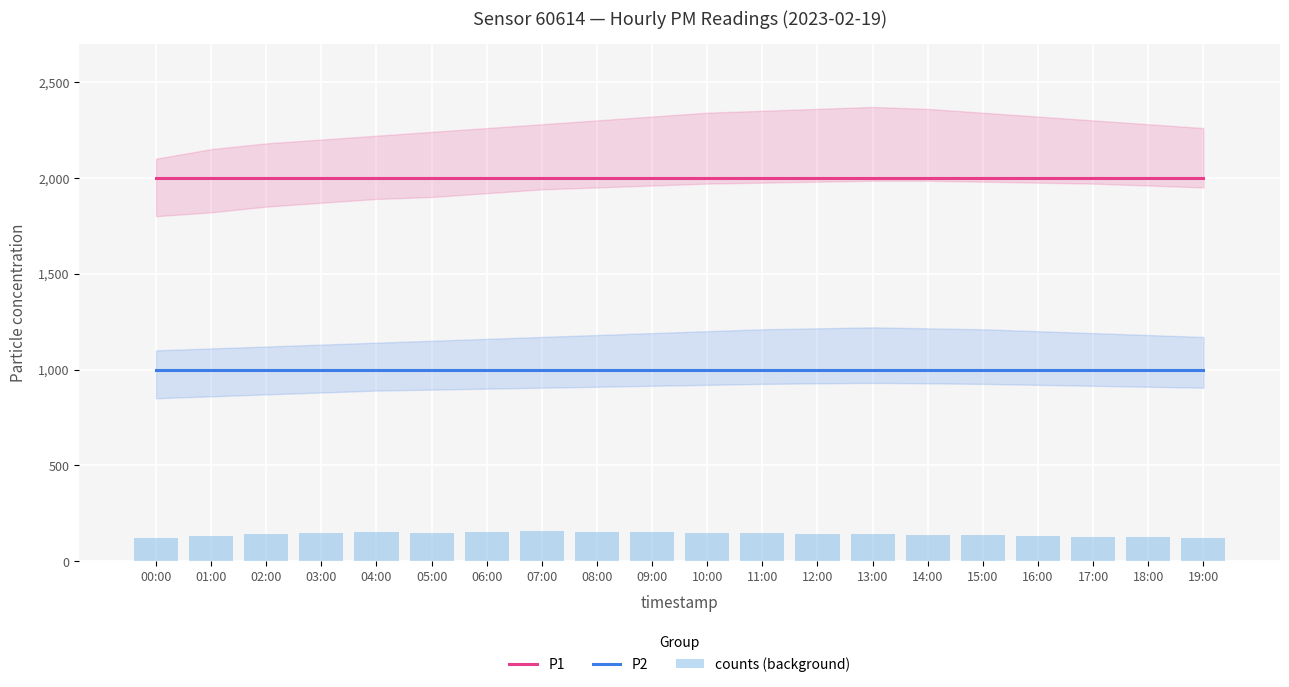

Reading right to left, list all the values displayed in this chart.

P1: 19:00=1999.9	18:00=1999.9	17:00=1999.9	16:00=1999.9	15:00=1999.9	14:00=1999.9	13:00=1999.9	12:00=1999.9	11:00=1999.9	10:00=1999.9	09:00=1999.9	08:00=1999.9	07:00=1999.9	06:00=1999.9	05:00=1999.9	04:00=1999.9	03:00=1999.9	02:00=1999.9	01:00=1999.9	00:00=1999.9
P2: 19:00=999.9	18:00=999.9	17:00=999.9	16:00=999.9	15:00=999.9	14:00=999.9	13:00=999.9	12:00=999.9	11:00=999.9	10:00=999.9	09:00=999.9	08:00=999.9	07:00=999.9	06:00=999.9	05:00=999.9	04:00=999.9	03:00=999.9	02:00=999.9	01:00=999.9	00:00=999.9
counts (background): 19:00=120.0	18:00=125.0	17:00=128.0	16:00=130.0	15:00=135.0	14:00=138.0	13:00=140.0	12:00=142.0	11:00=145.0	10:00=148.0	09:00=150.0	08:00=153.0	07:00=155.0	06:00=152.0	05:00=148.0	04:00=150.0	03:00=145.0	02:00=140.0	01:00=130.0	00:00=120.0